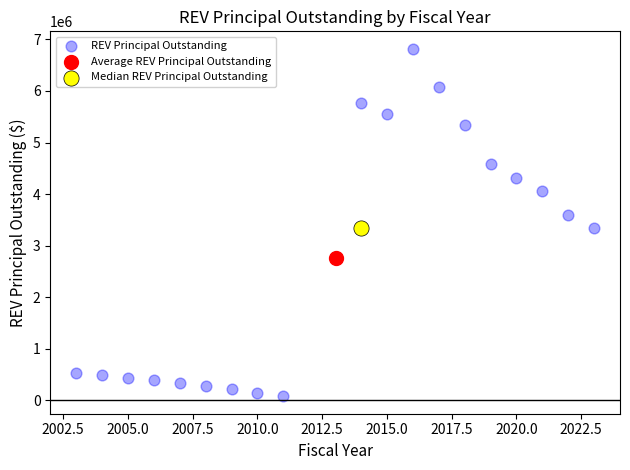

What are all the series names shown in the legend?

REV Principal Outstanding, Average REV Principal Outstanding, Median REV Principal Outstanding